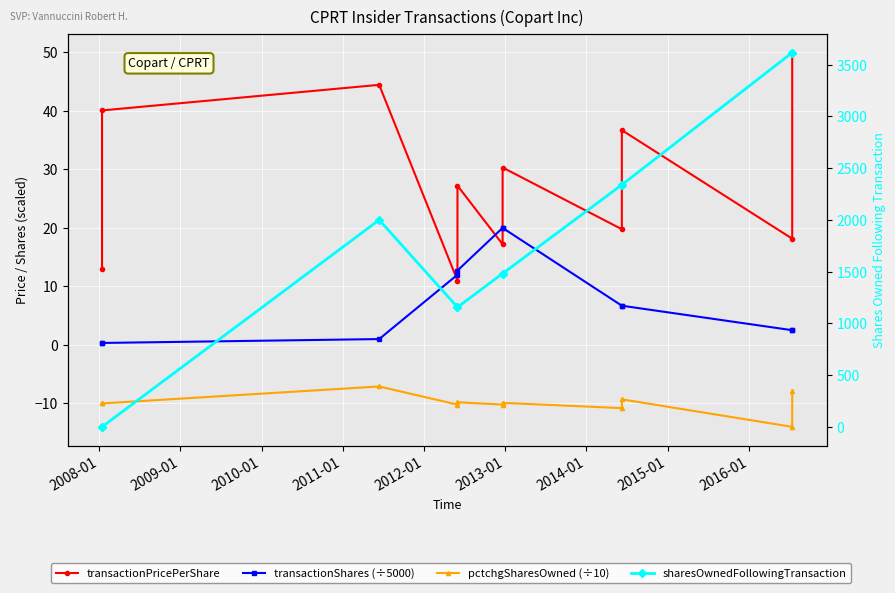

How many interior local peaks does the pctchgSharesOwned (÷10) series have?

4